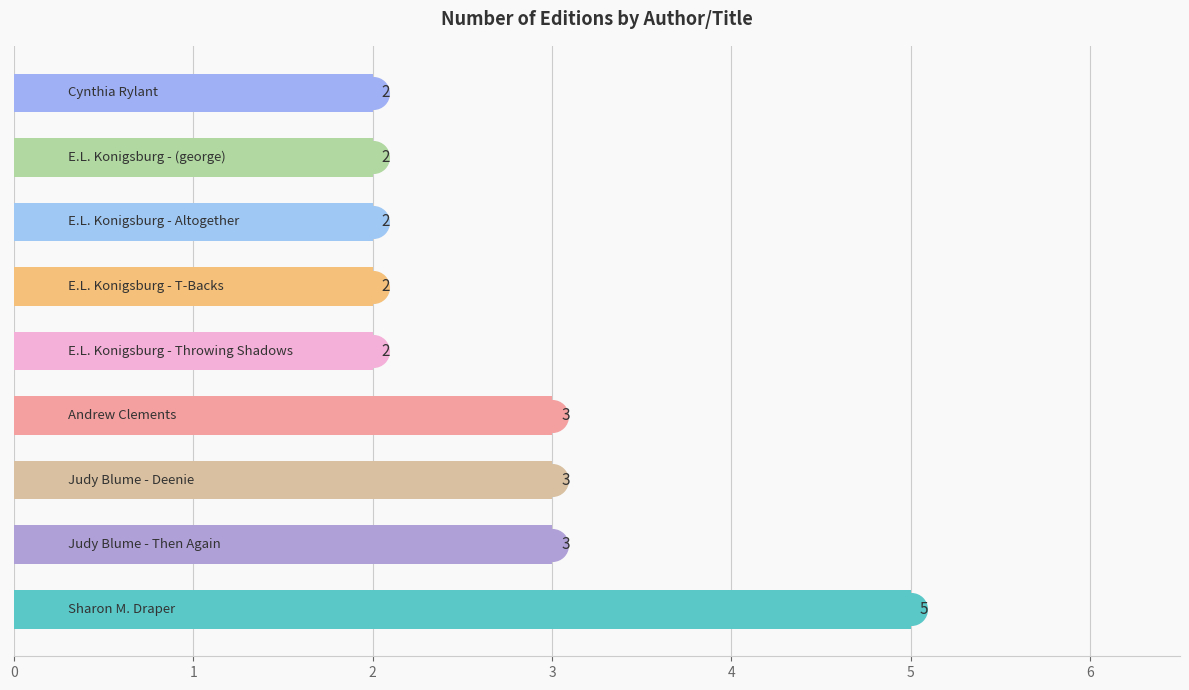

Reading bottom to top, what are all the values shown in this chart?

5	3	3	3	2	2	2	2	2